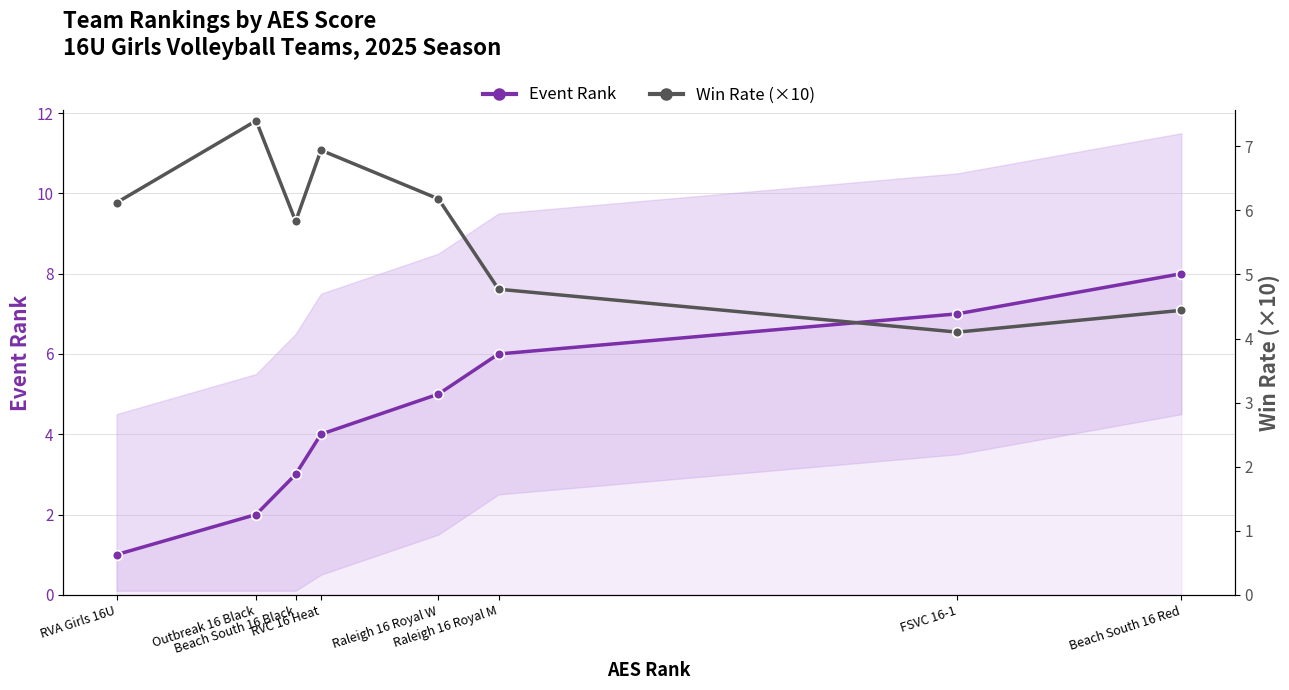

What is the value of the Event Rank point at the 1st from the left?

1.0